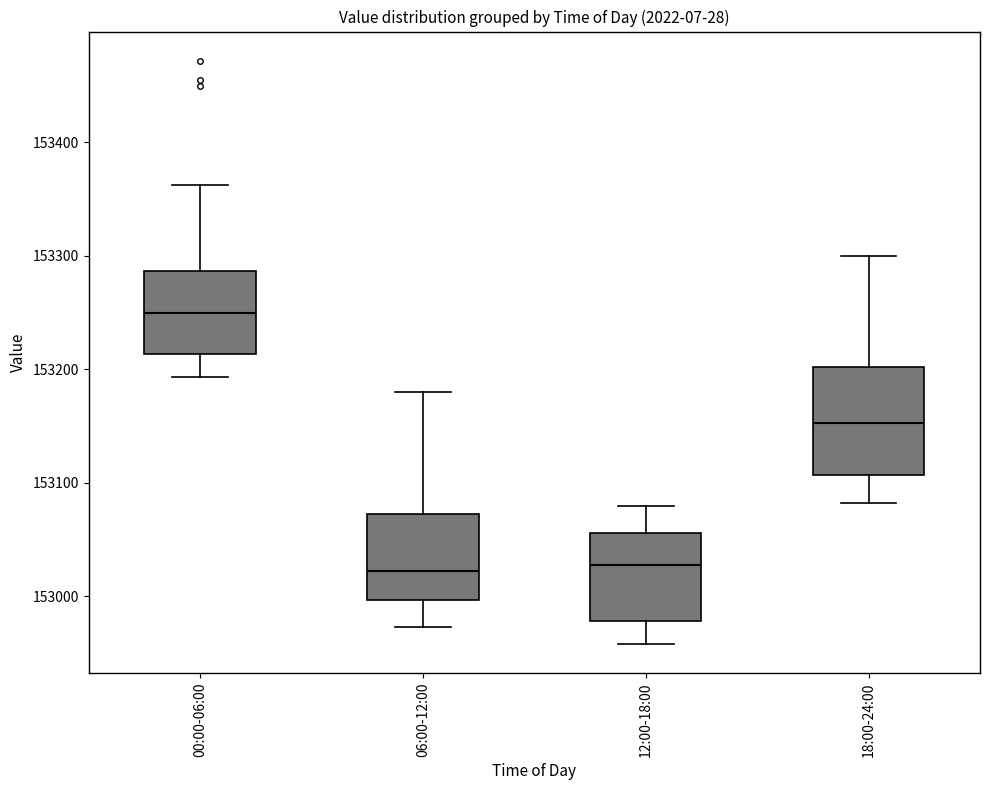

Reading left to right, read every box against the y-axis: the position of its median line, the range the box covers, and the ends of its whiskers. The values are not printed on the chart, so give them approximately, as read against the axis.

00:00-06:00: median 153250, box 153210 to 153290, whiskers 153190 to 153360
06:00-12:00: median 153020, box 153000 to 153070, whiskers 152970 to 153180
12:00-18:00: median 153030, box 152980 to 153060, whiskers 152960 to 153080
18:00-24:00: median 153150, box 153110 to 153200, whiskers 153080 to 153300